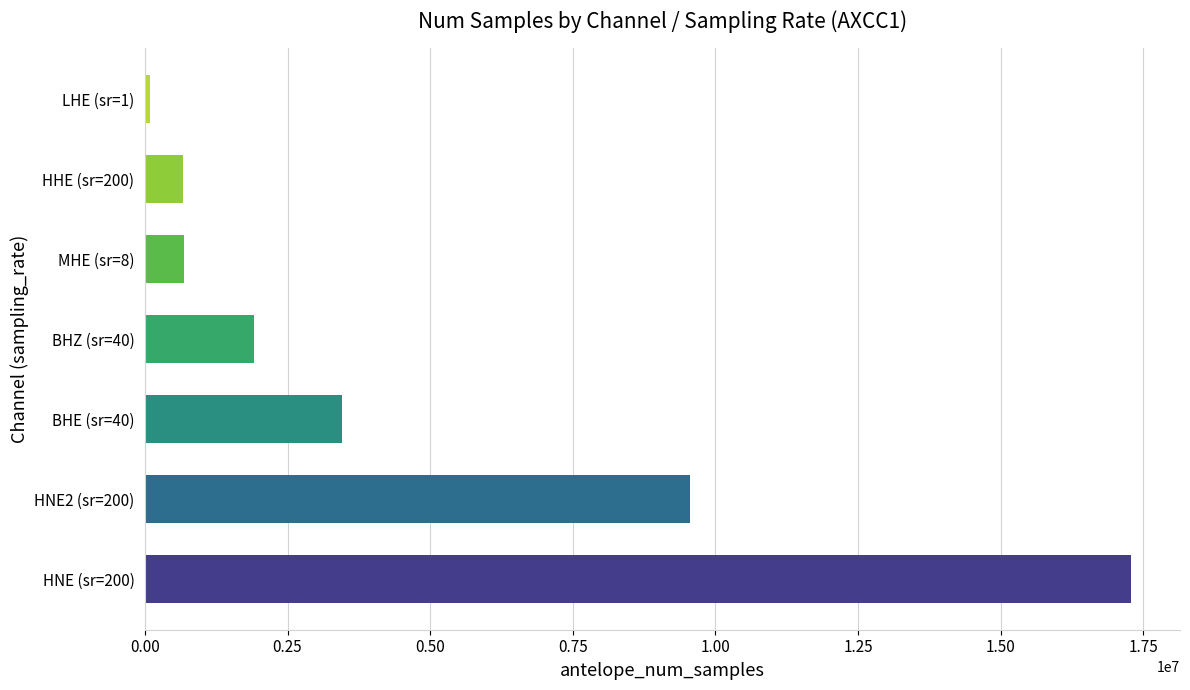

Is it true that the value at HNE (sr=200) is 25751621?

False